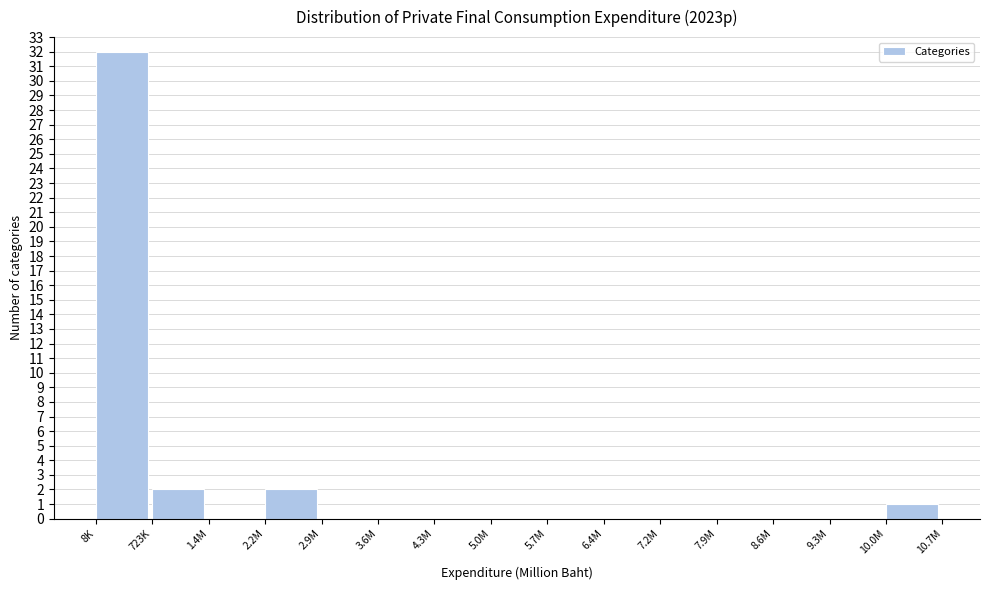

Reading left to right, what are all the values shown in this chart?

8K=32	723K=2	1.4M=0	2.2M=2	2.9M=0	3.6M=0	4.3M=0	5.0M=0	5.7M=0	6.4M=0	7.2M=0	7.9M=0	8.6M=0	9.3M=0	10.0M=1